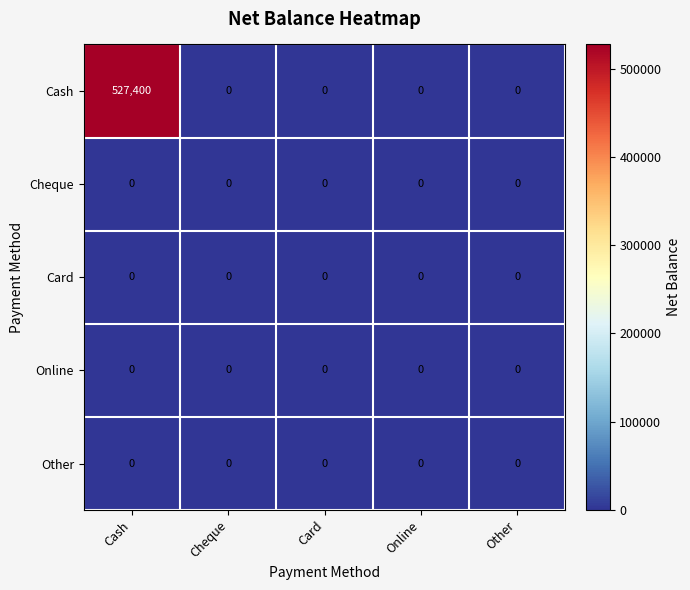

Which series has the largest total across all categories?

Cash